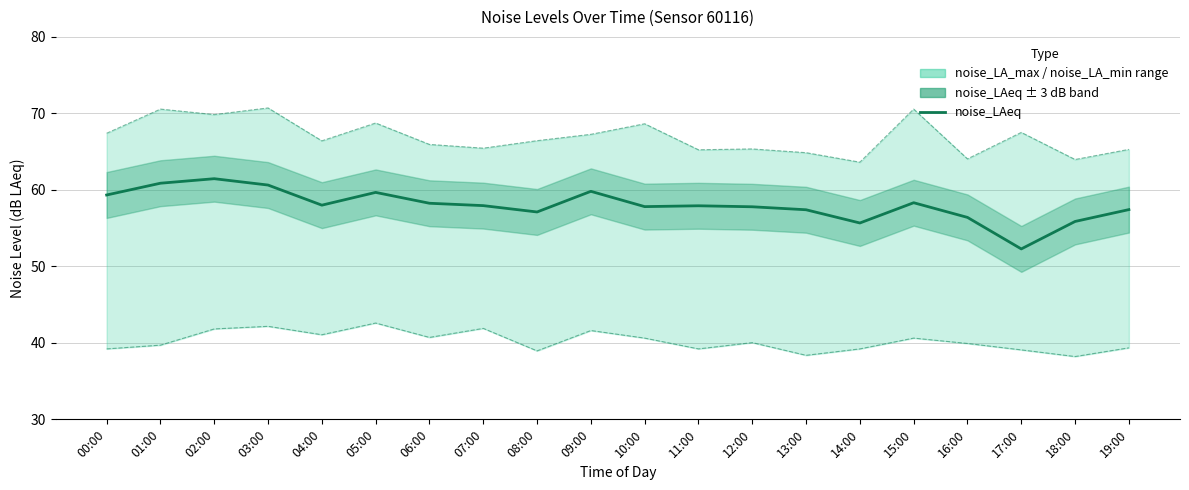

True or false: the data shows 58.2 at 06:00.

True